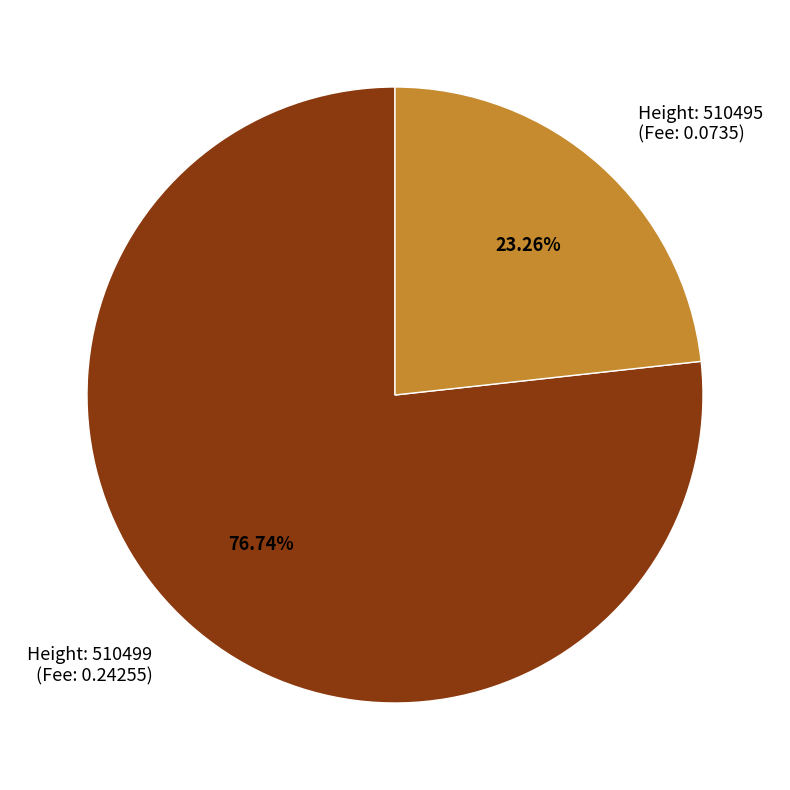

Between Height: 510499 (Fee: 0.24255) and Height: 510495 (Fee: 0.0735), which is larger?

Height: 510499 (Fee: 0.24255)